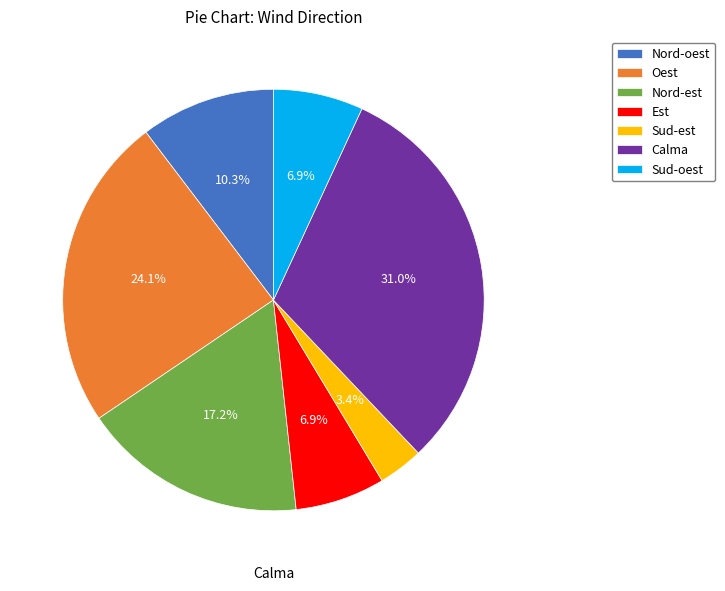

What percentage is NOT represented by Est?

93.1%